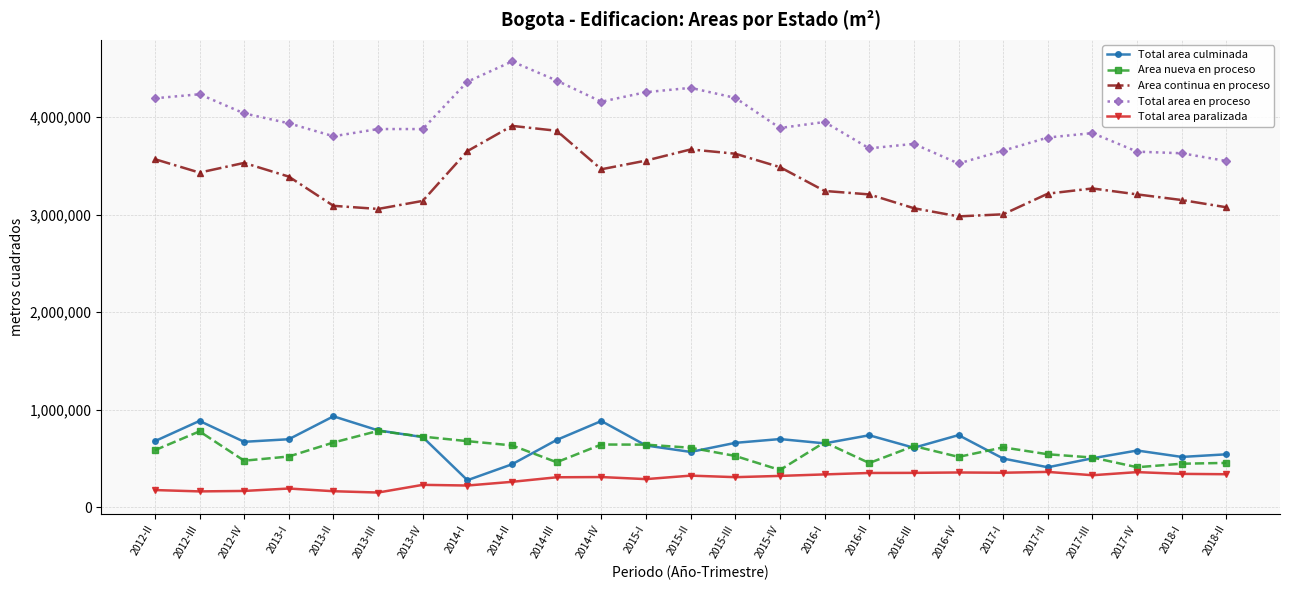

What is the label of the 15th point from the right?

2014-IV